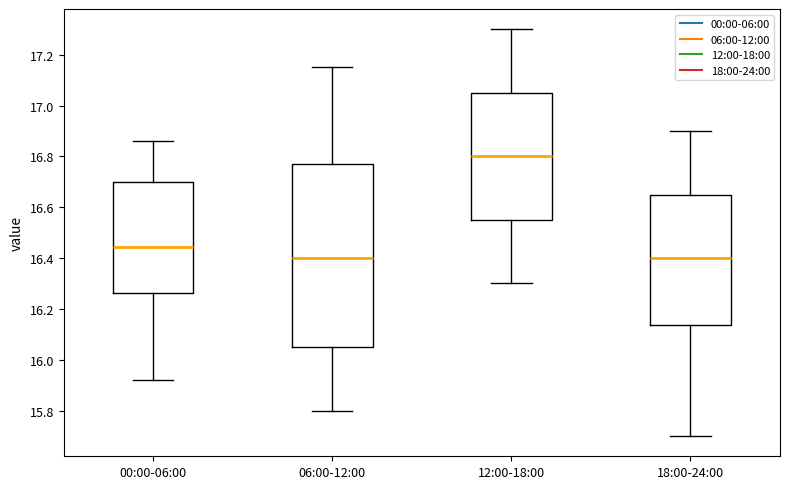

Reading left to right, transcribe this box plot: for each box, give where its median line is, the range the box spans, and where its two whiskers end, as read against the y-axis. The values are not printed on the chart, so give them approximately, as read against the axis.

00:00-06:00: median 16.44, box 16.26 to 16.70, whiskers 15.92 to 16.86
06:00-12:00: median 16.40, box 16.06 to 16.78, whiskers 15.80 to 17.16
12:00-18:00: median 16.80, box 16.56 to 17.06, whiskers 16.30 to 17.30
18:00-24:00: median 16.40, box 16.14 to 16.66, whiskers 15.70 to 16.90